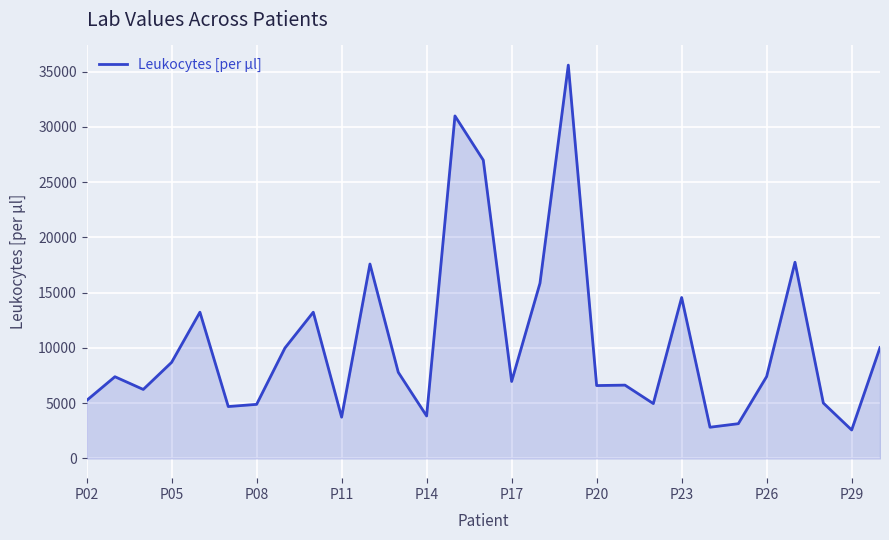

True or false: the data has more than 2 interior local peaks.

True